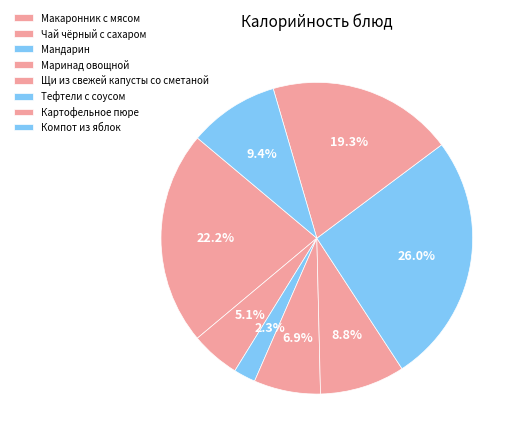

What is the change in value from Мандарин to Щи из свежей капусты со сметаной?

+72